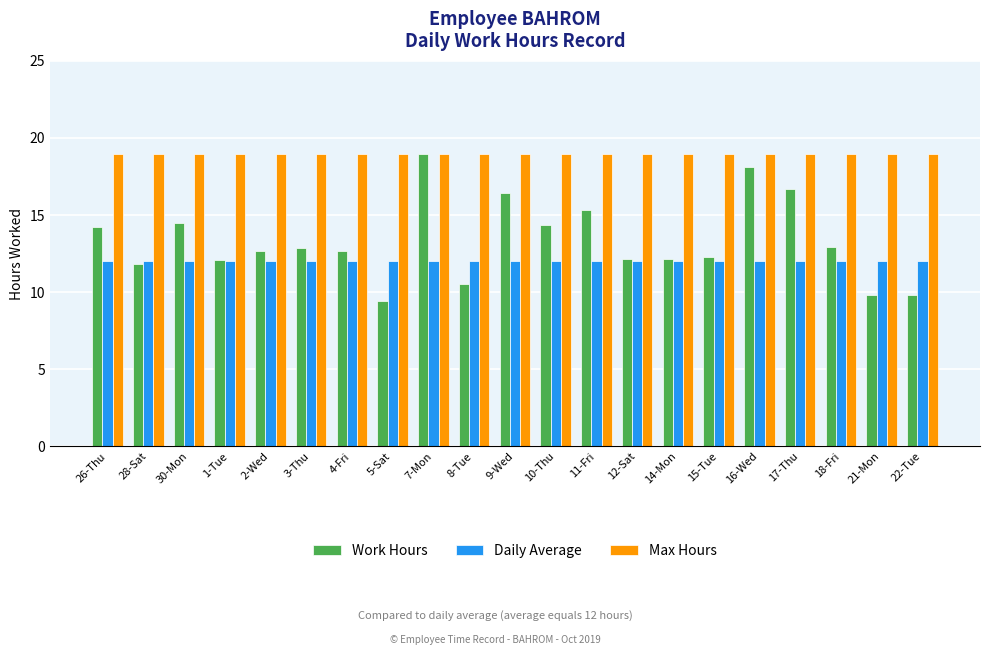

List the series in order of their overall mean, highest first.

Max Hours, Work Hours, Daily Average